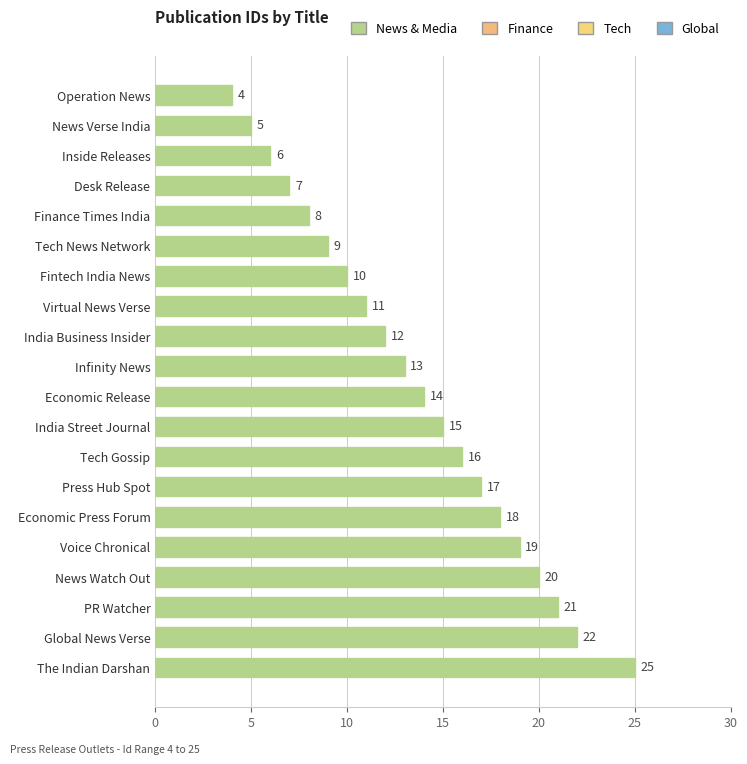

Rank the categories by value from lowest to highest.

Operation News, News Verse India, Inside Releases, Desk Release, Finance Times India, Tech News Network, Fintech India News, Virtual News Verse, India Business Insider, Infinity News, Economic Release, India Street Journal, Tech Gossip, Press Hub Spot, Economic Press Forum, Voice Chronical, News Watch Out, PR Watcher, Global News Verse, The Indian Darshan